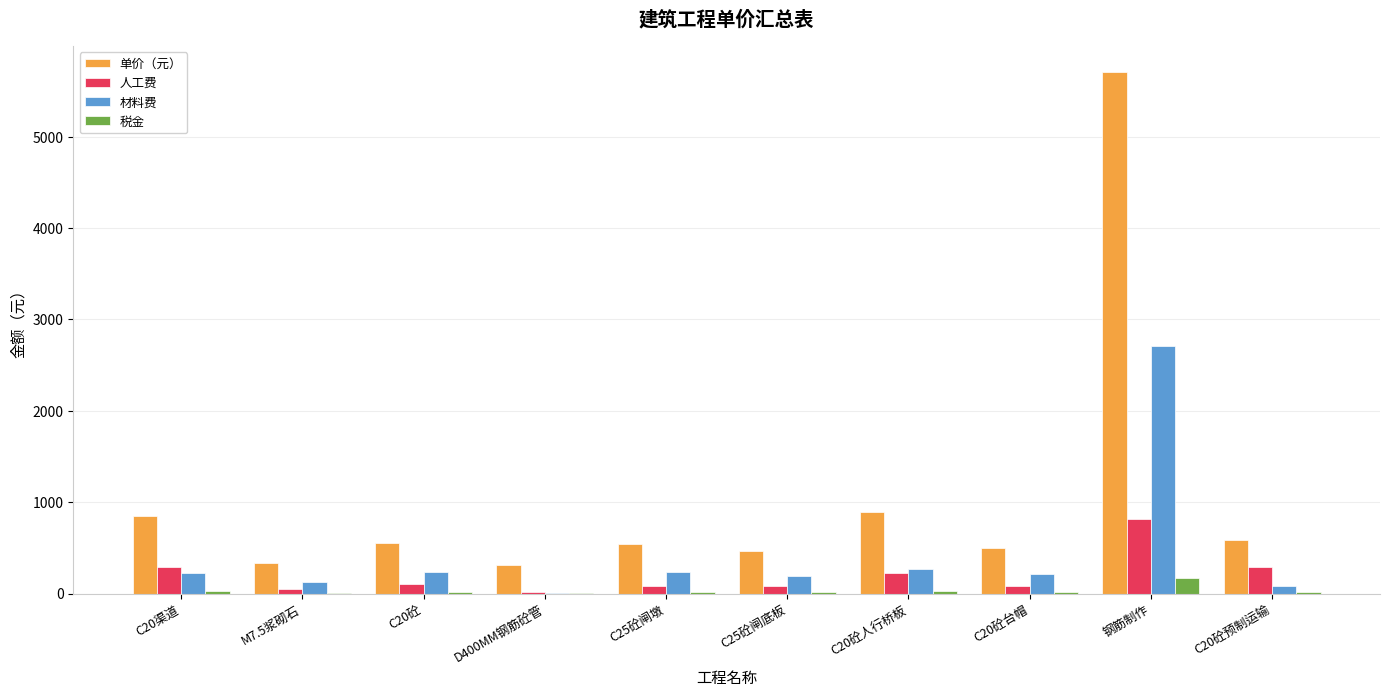

How many groups of bars are there?

10